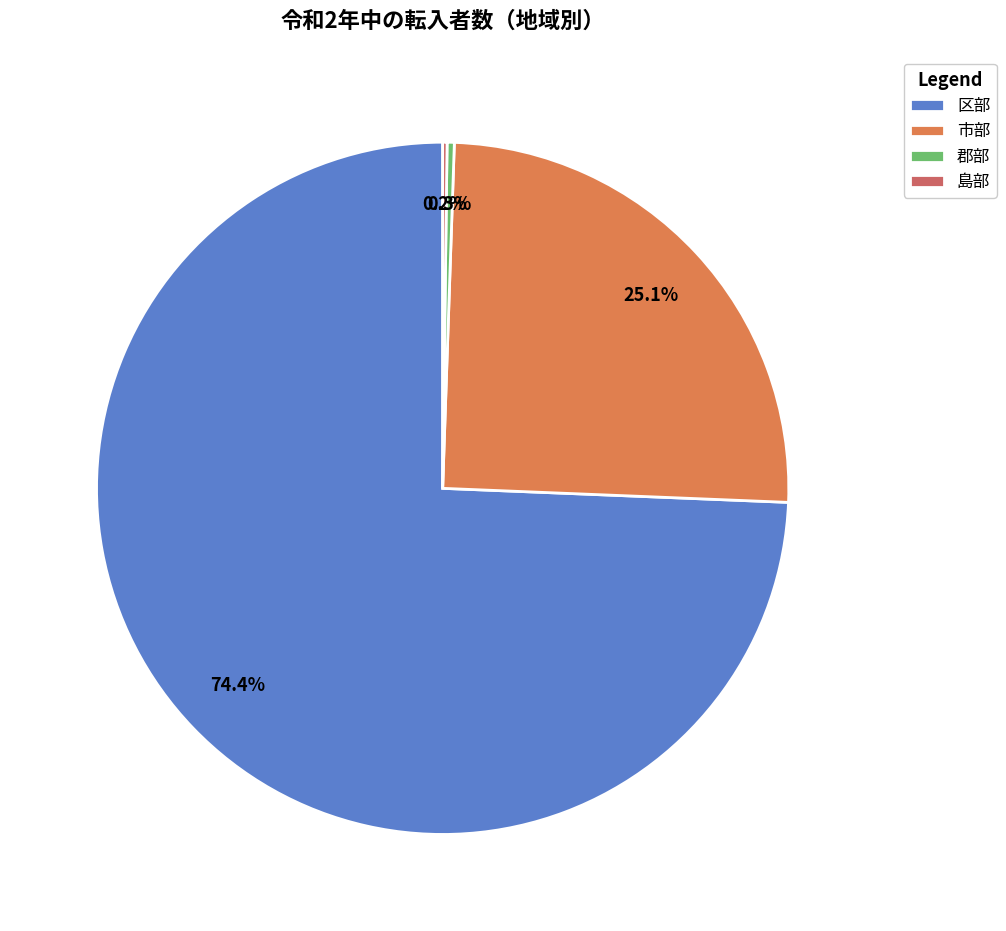

How many slices are in this pie chart?

4